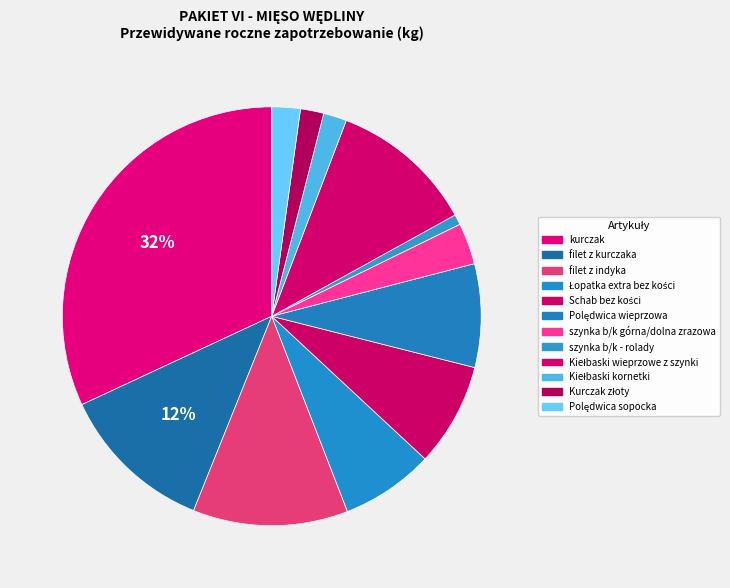

To the nearest percent, what is the difference between the Schab bez kości and szynka b/k - rolady slice percentages?

7%